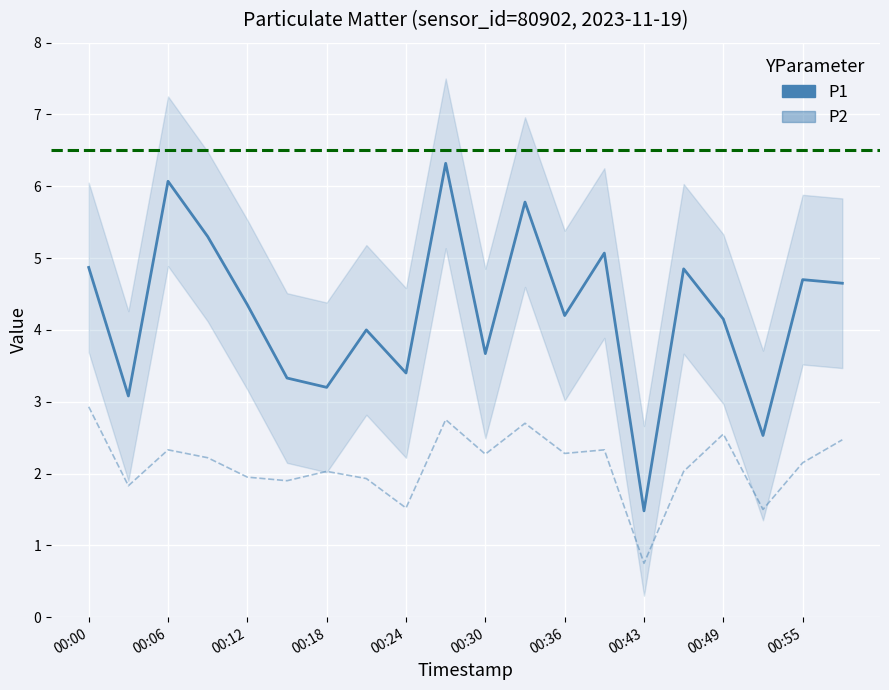

True or false: P2 and P1 intersect in this chart.

False